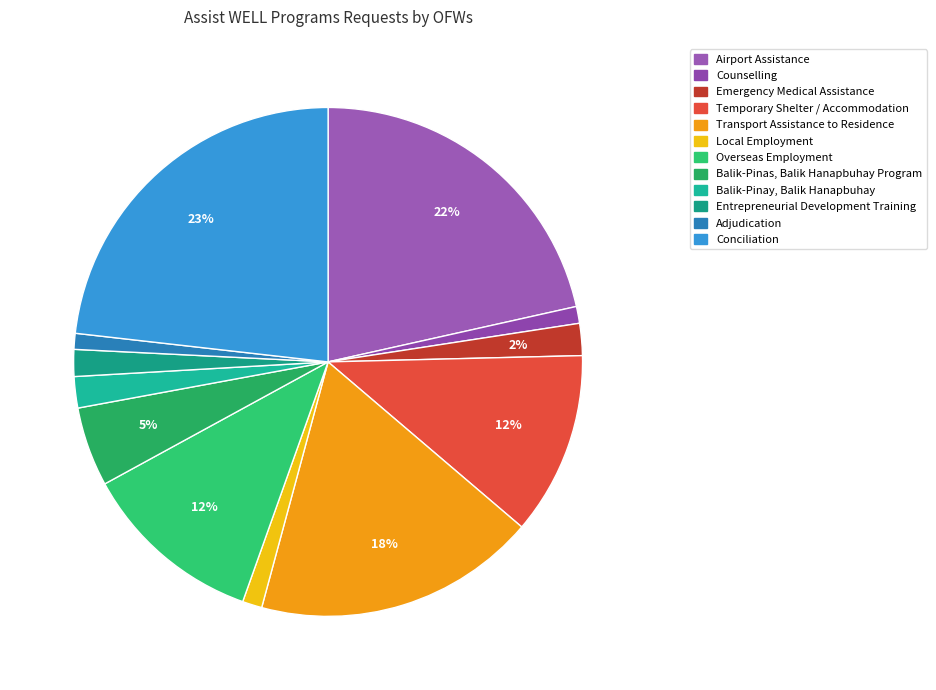

What percentage is the Temporary Shelter / Accommodation slice, to the nearest percent?

12%